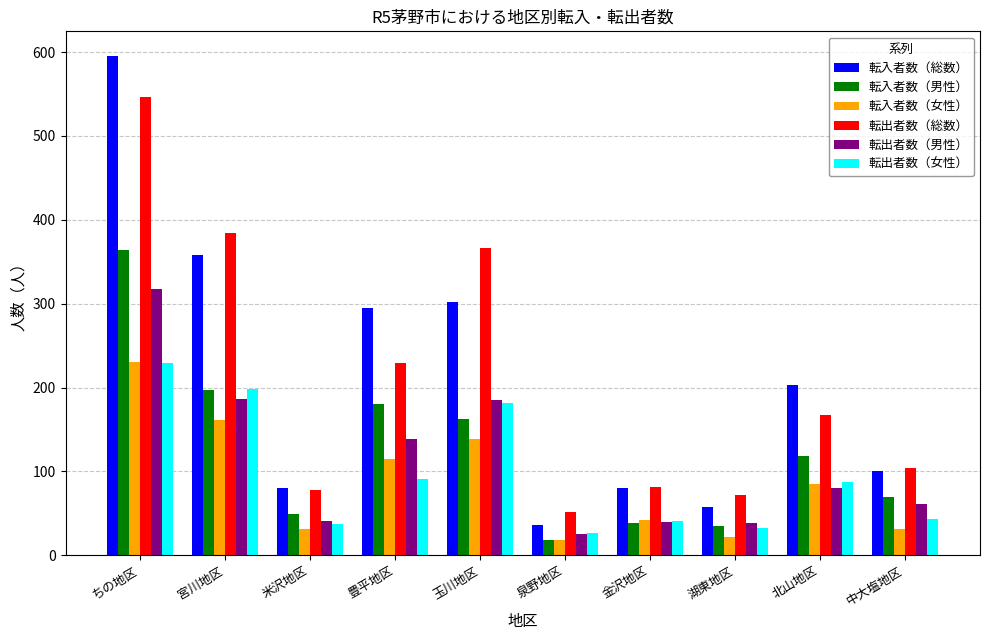

What is the total value across all series at ちの地区?

2284